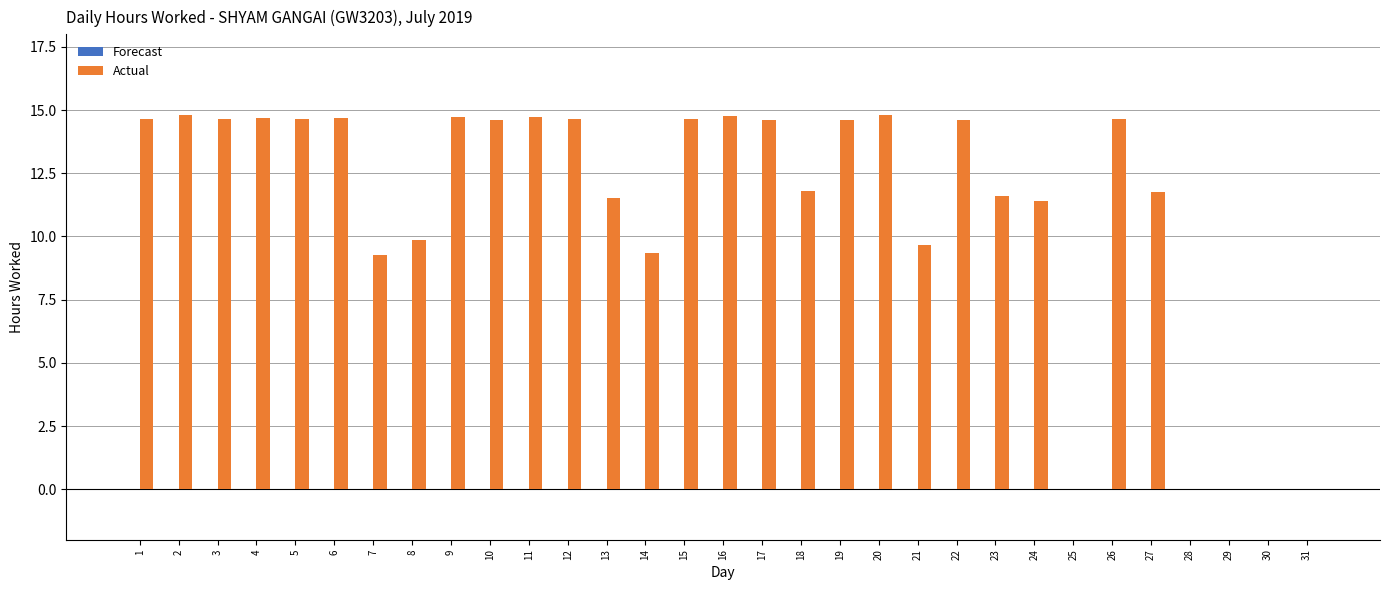

What is the maximum value shown in the chart?

14.8